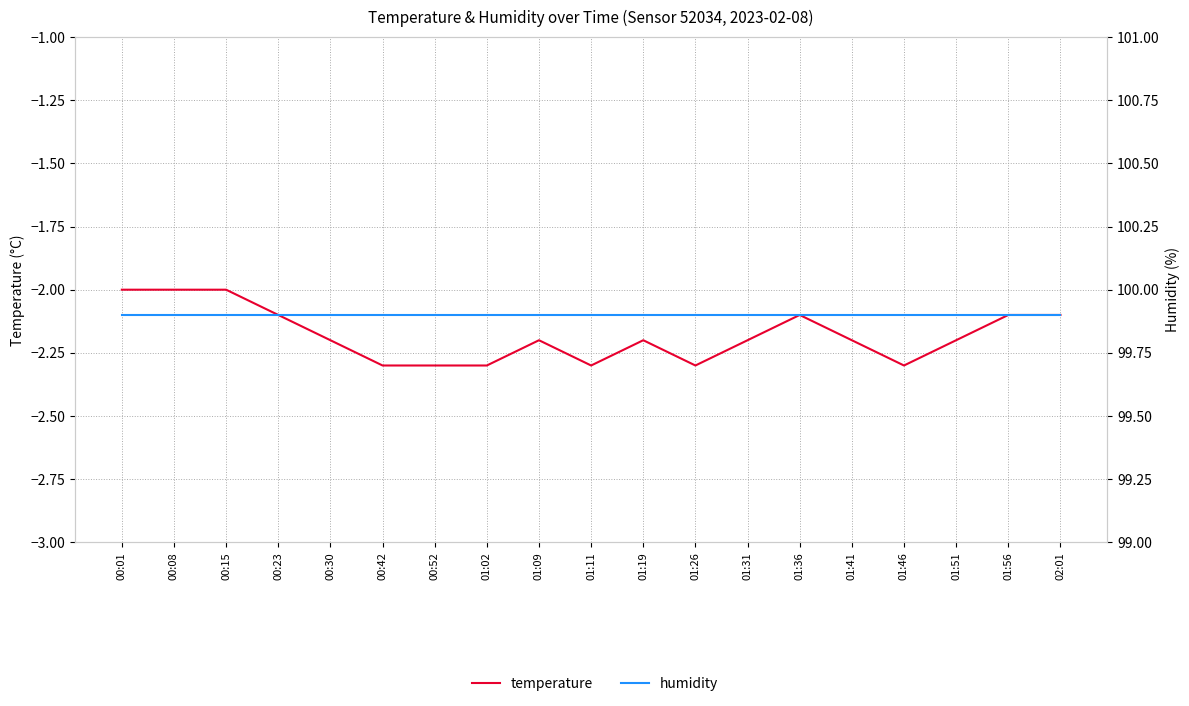

Where is temperature nearest to the value -2?

00:01